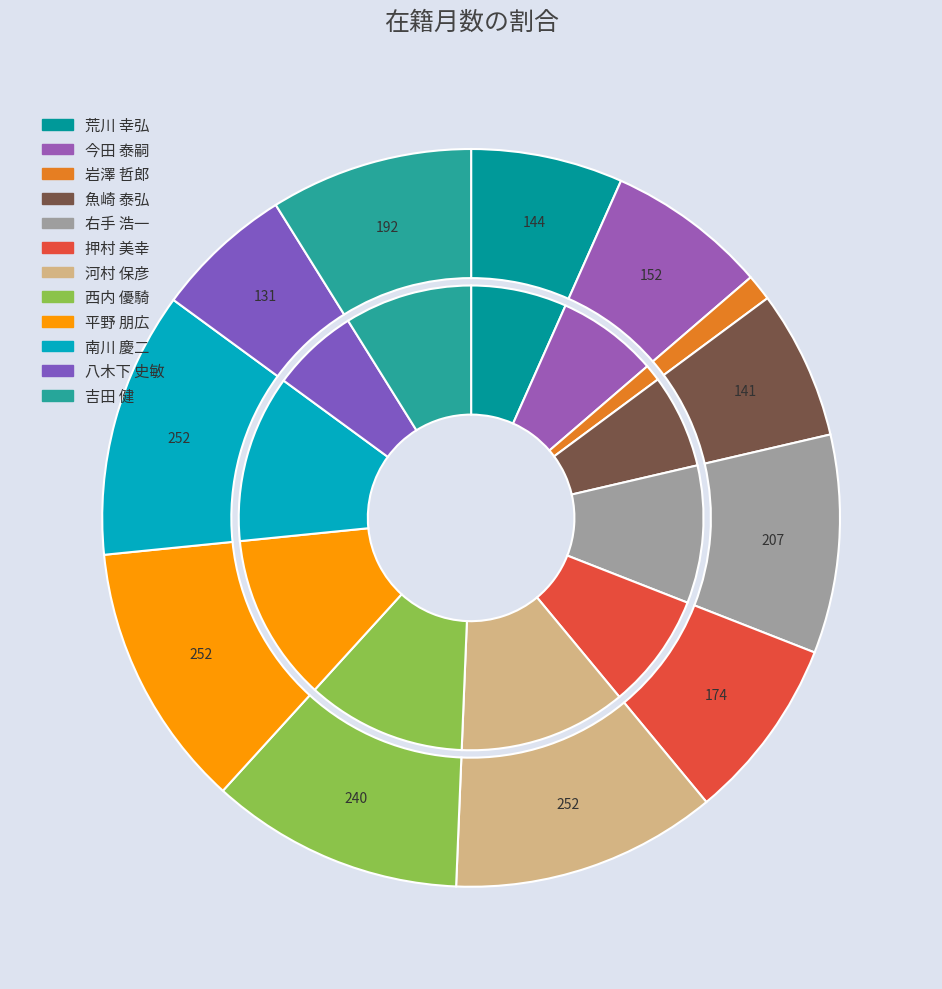

To the nearest percent, what portion does 吉田 健 represent?

9%